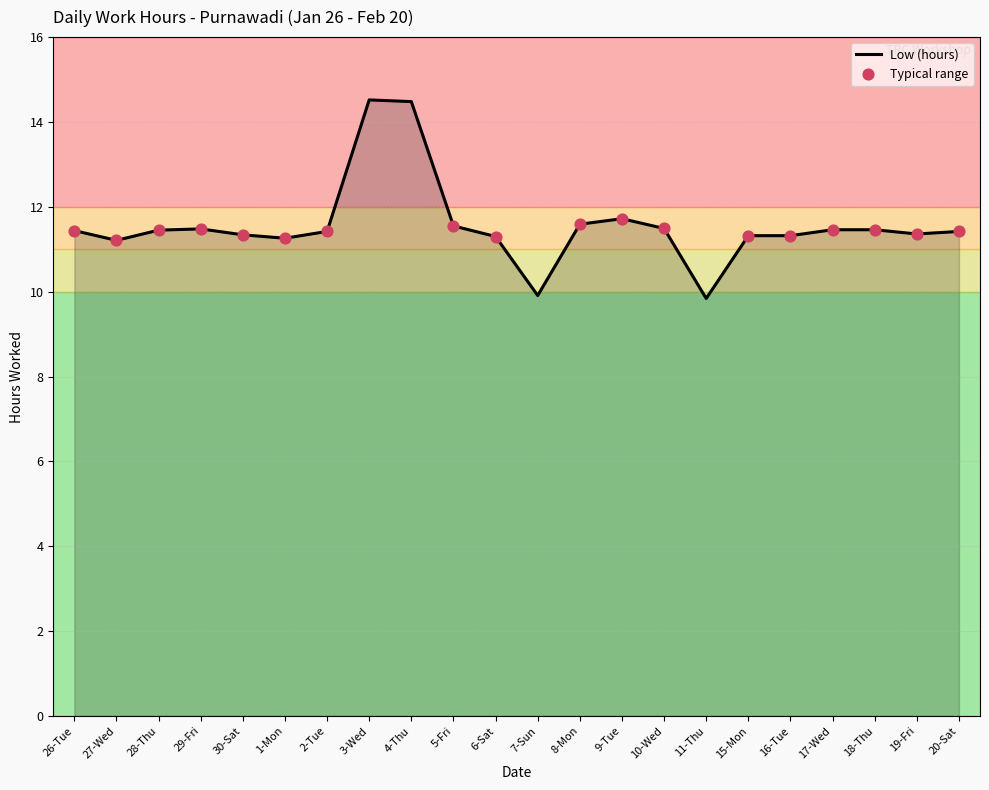

What is the change in value from 4-Thu to 15-Mon?

-3.2